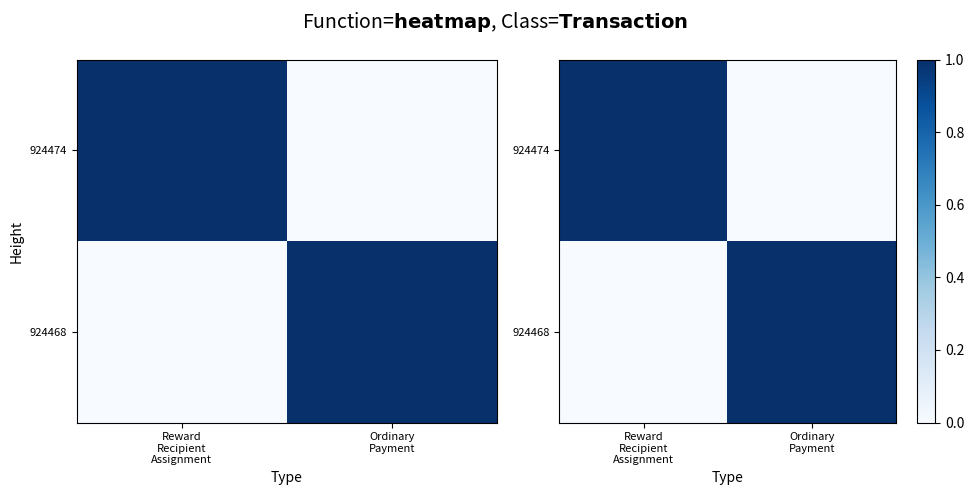

Which series has the largest range (max minus min)?

924474